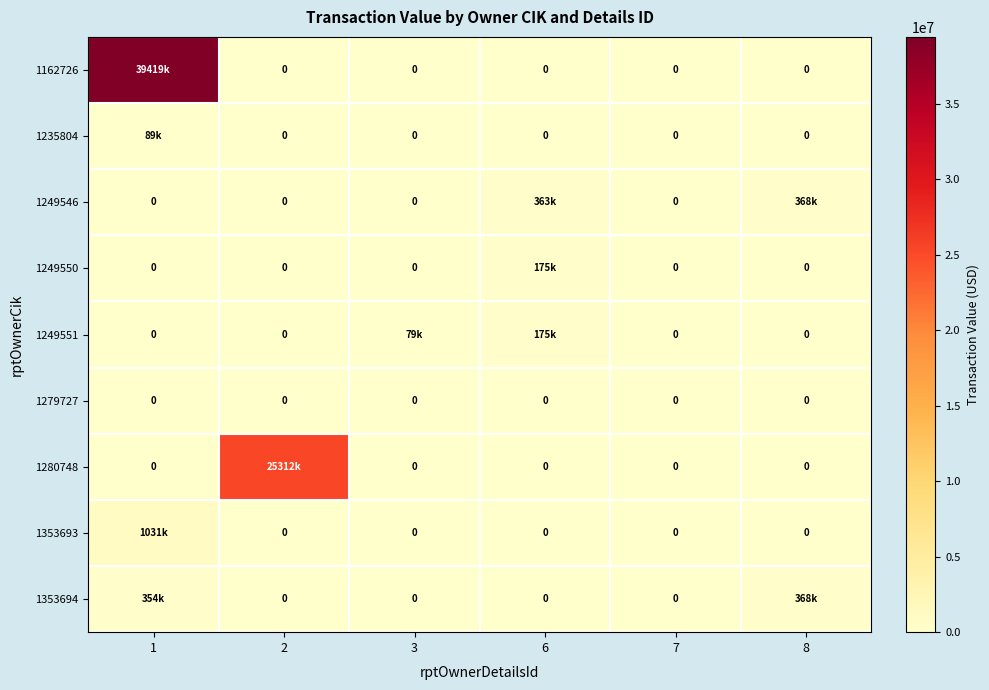

Where is 1280748 nearest to the value 12656250?

1